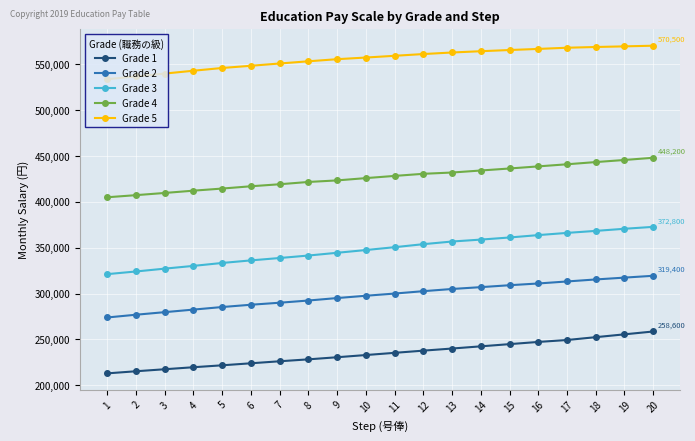

What are all the series names shown in the legend?

Grade 1, Grade 2, Grade 3, Grade 4, Grade 5